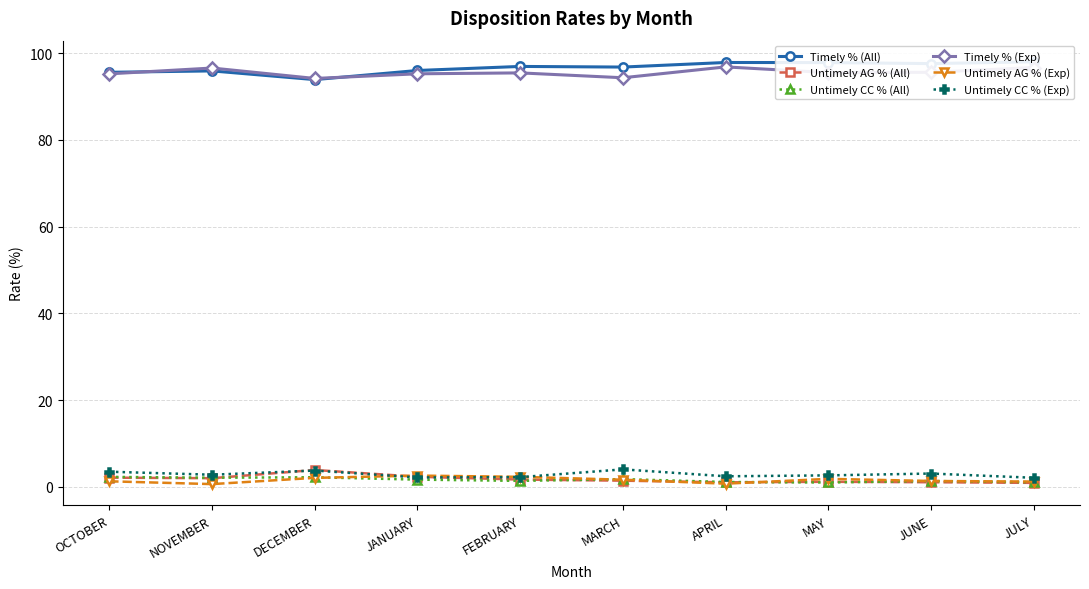

What is the approximate value of Untimely CC % (All) at JUNE?

1.3